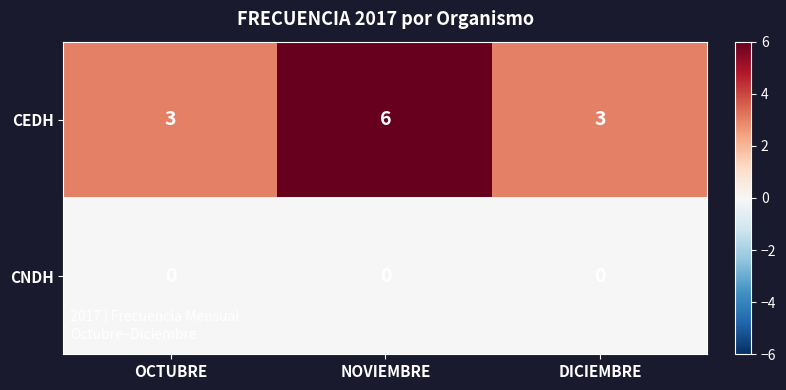

What is the difference between the highest and lowest values at DICIEMBRE?

3